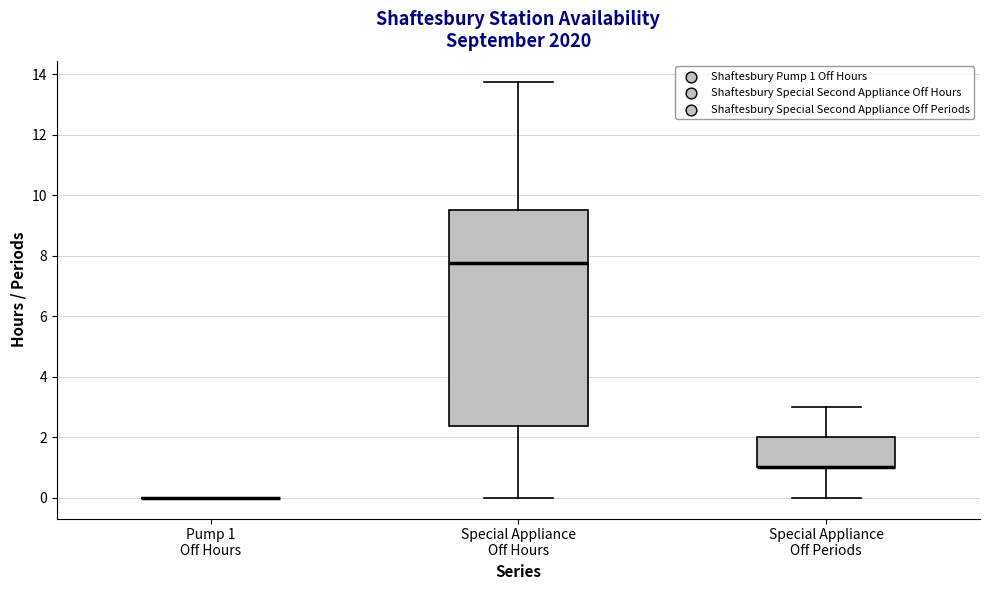

Where is the upper edge of the box for Special Appliance Off Hours on the y-axis? The values are not printed on the chart, so give them approximately, as read against the axis.

9.6